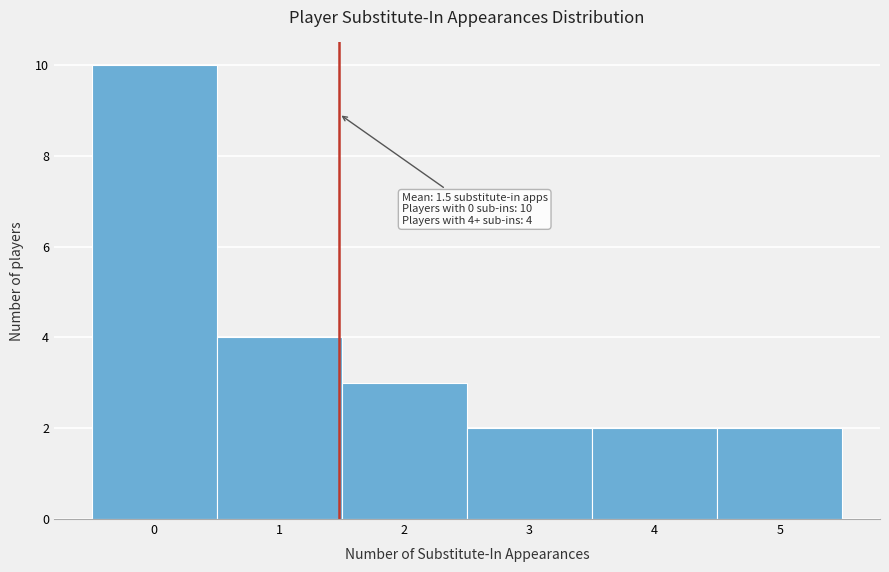

Which range on the x-axis has the tallest bar?

-0.5 to 0.5